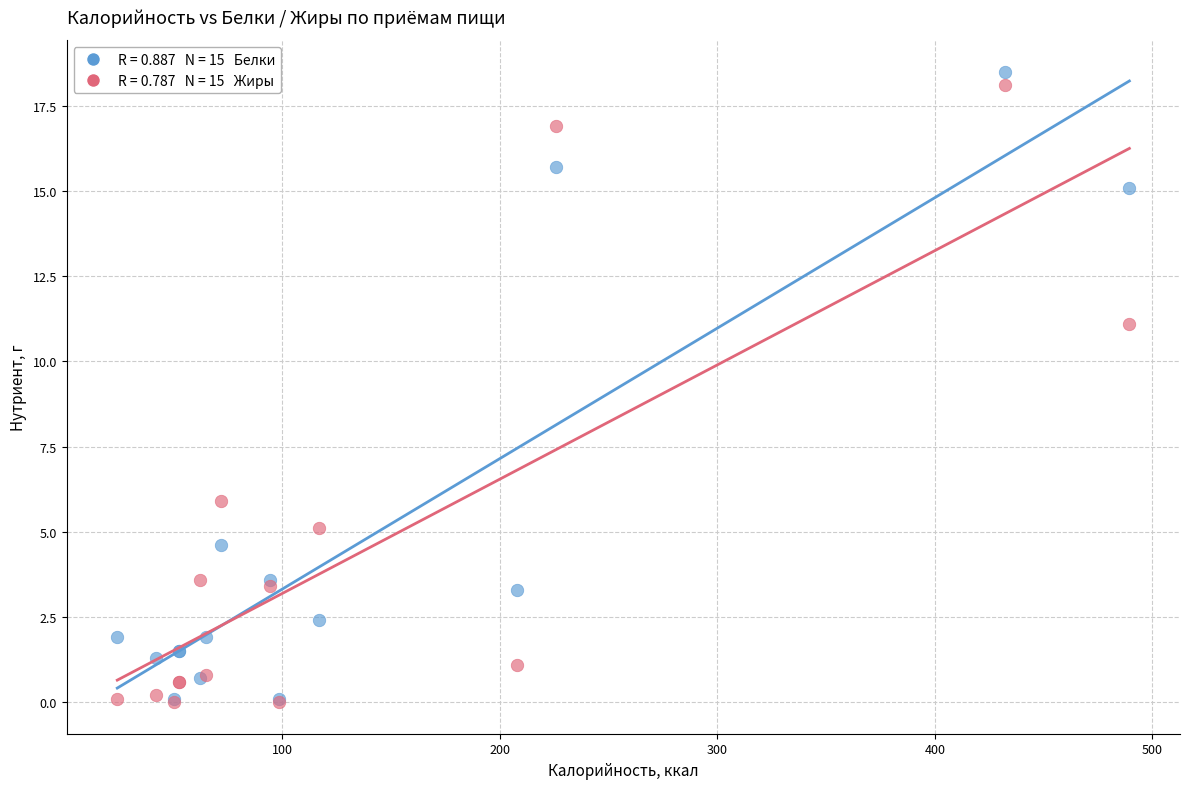

Across all series, what Y value is closest to 9?

11.1